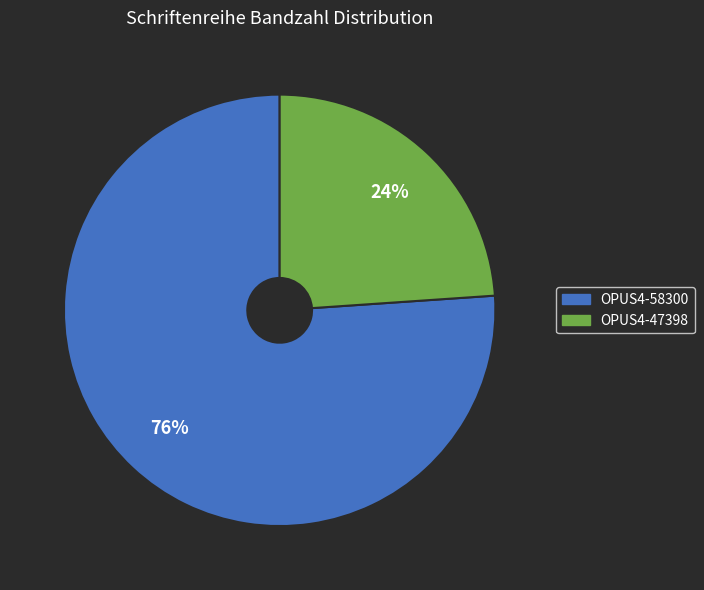

Which slice is the smallest?

OPUS4-47398